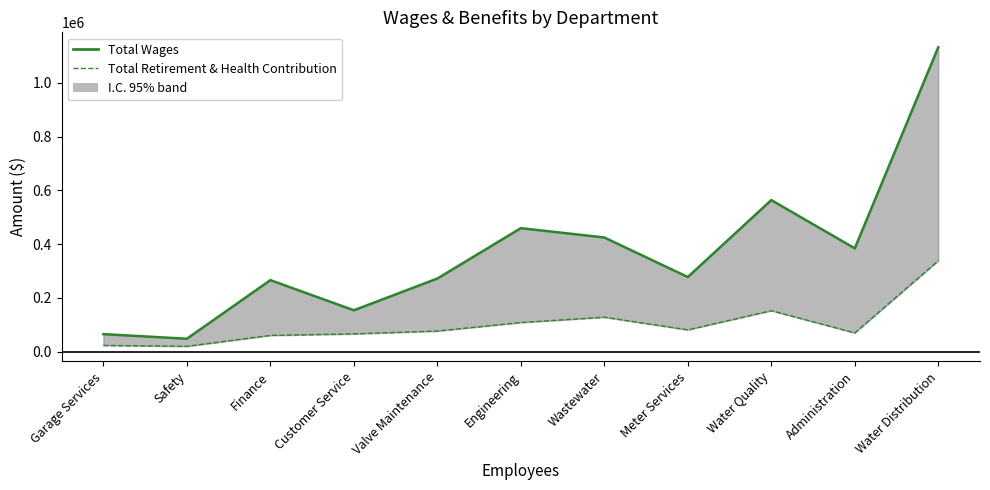

Reading left to right, transcribe all the data shown in this chart.

Total Wages (line): Garage Services=65015	Safety=47931	Finance=265860	Customer Service=153827	Valve Maintenance=271866	Engineering=459201	Wastewater=424516	Meter Services=277473	Water Quality=563600	Administration=384203	Water Distribution=1131970
Total Retirement & Health Contribution: Garage Services=23082	Safety=19678	Finance=60268	Customer Service=65941	Valve Maintenance=76511	Engineering=108159	Wastewater=127944	Meter Services=80909	Water Quality=152284	Administration=69594	Water Distribution=337982